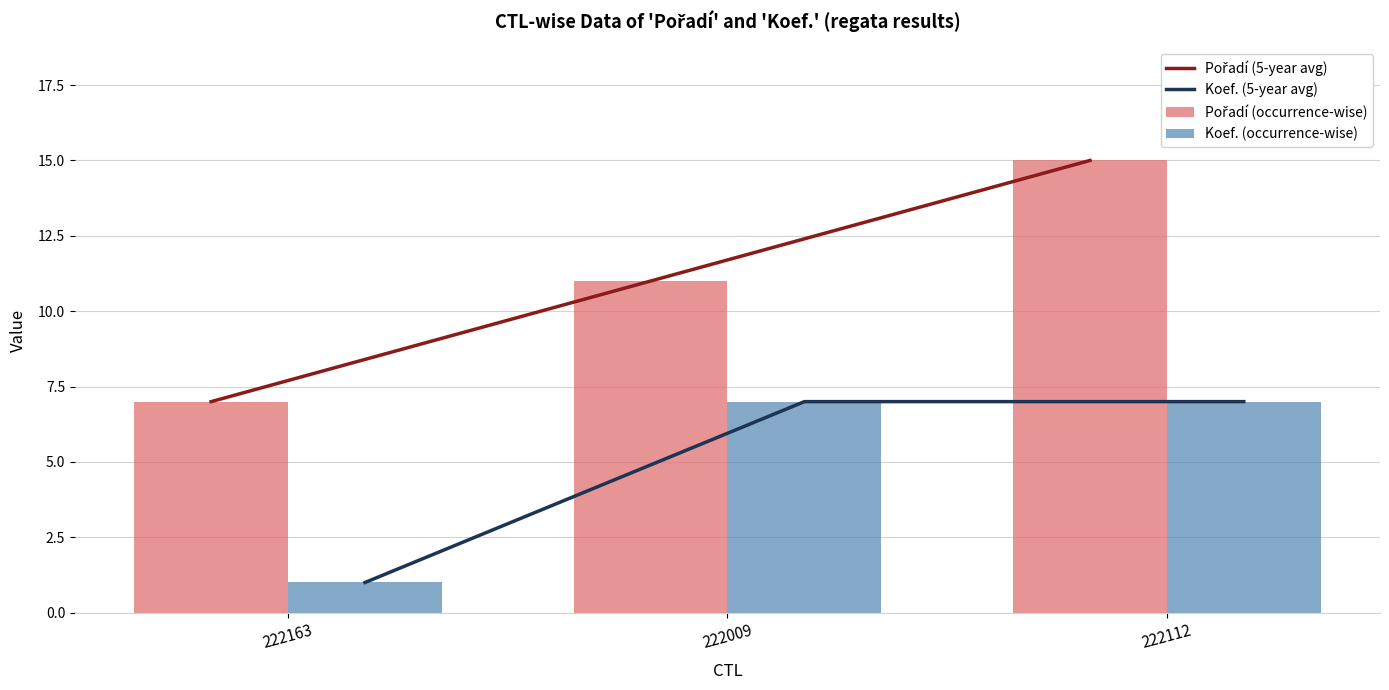

Which series has the largest range (max minus min)?

Pořadí (5-year avg)